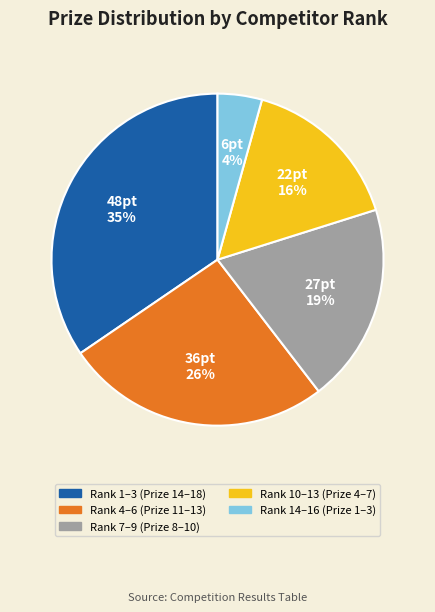

How many slices are in this pie chart?

5